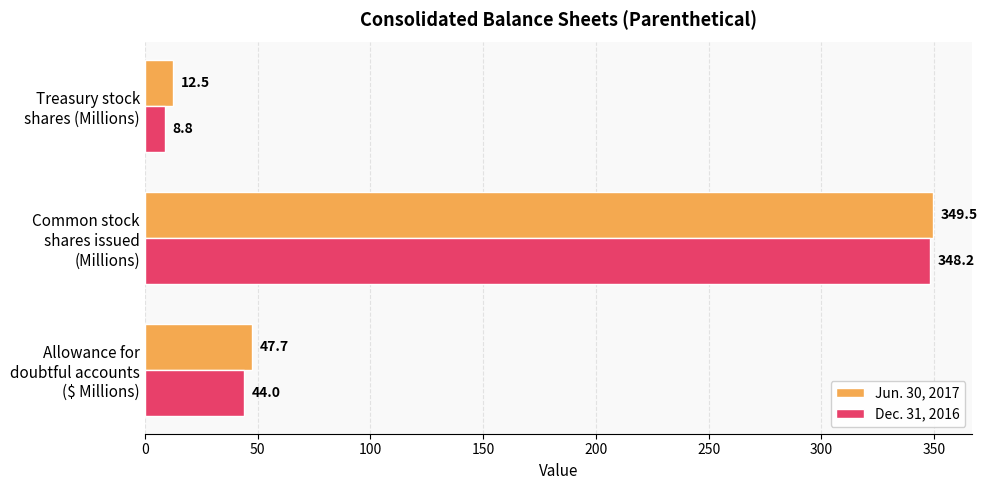

What is the maximum value shown in the chart?

349.5